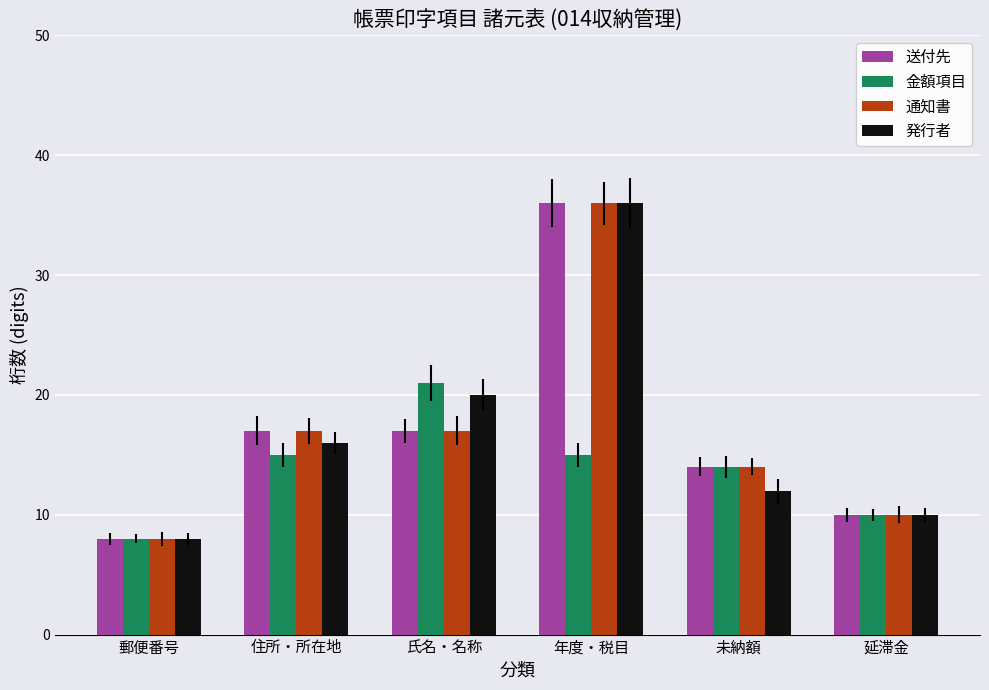

True or false: 送付先 has a value of 8 at 郵便番号.

True